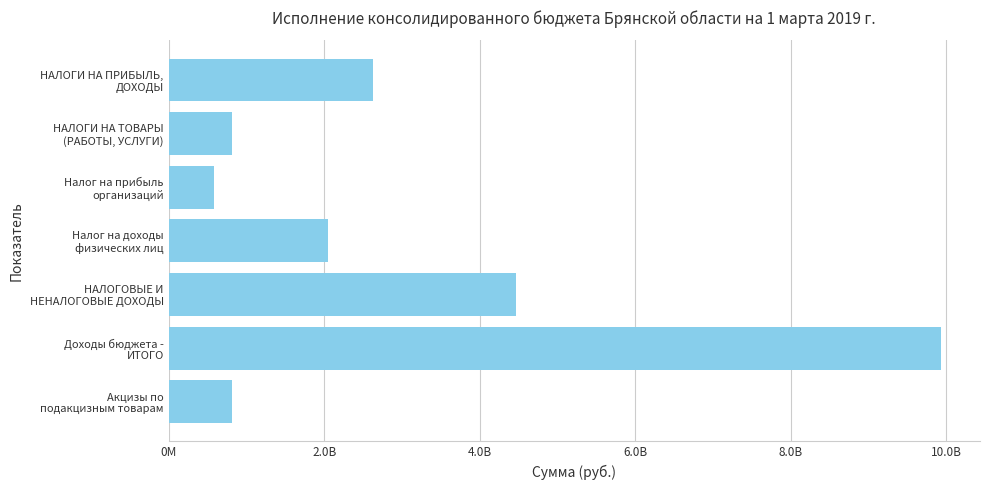

Are the bars horizontal?

Yes